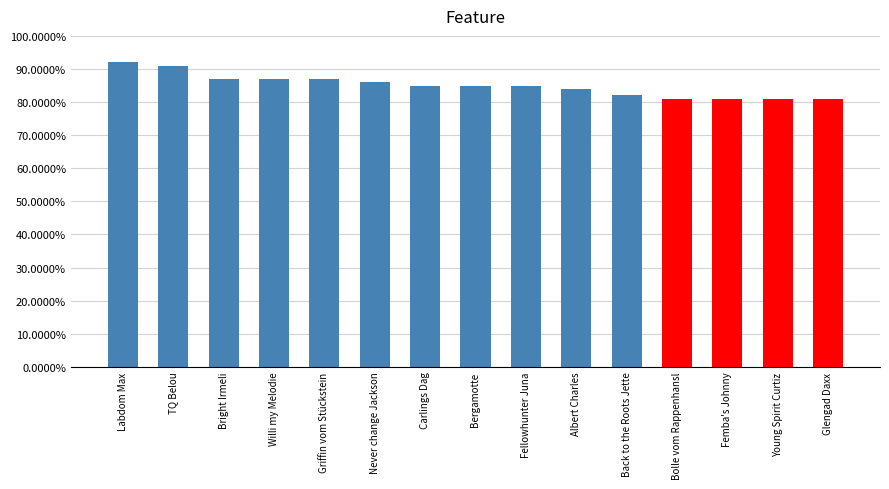

What is the label of the 3rd bar from the right?

Femba's Johnny